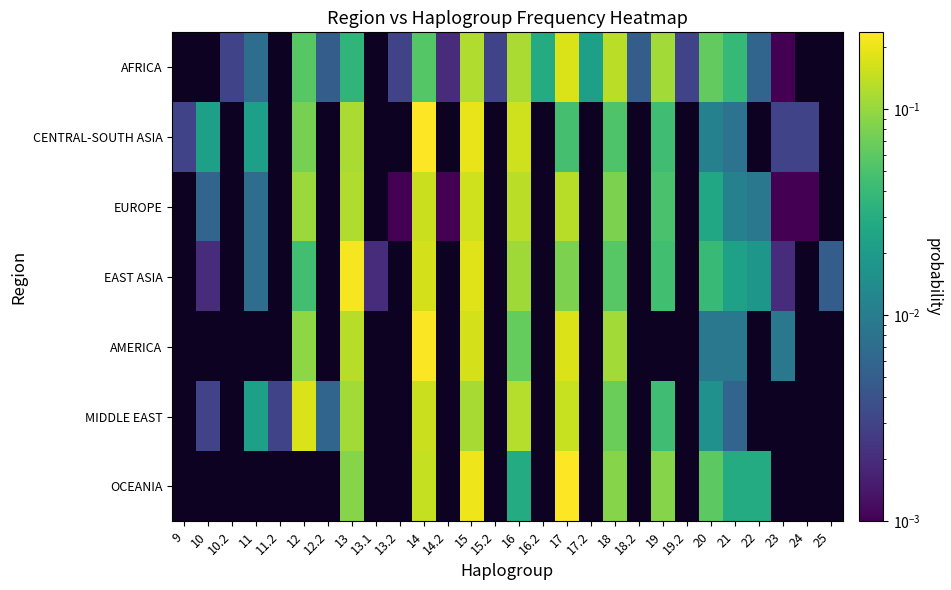

Which has a higher value, 17.2 or 19.2?

17.2